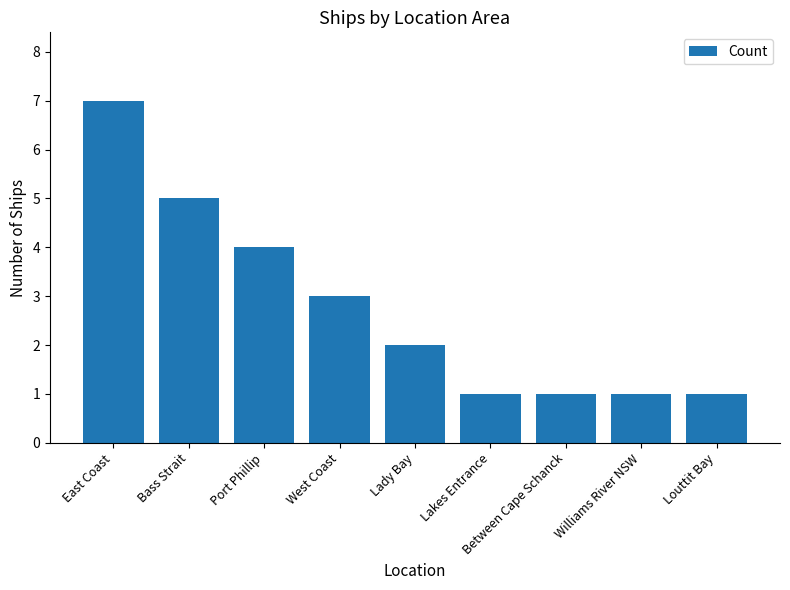

What is the difference between the second highest and second lowest values?

4